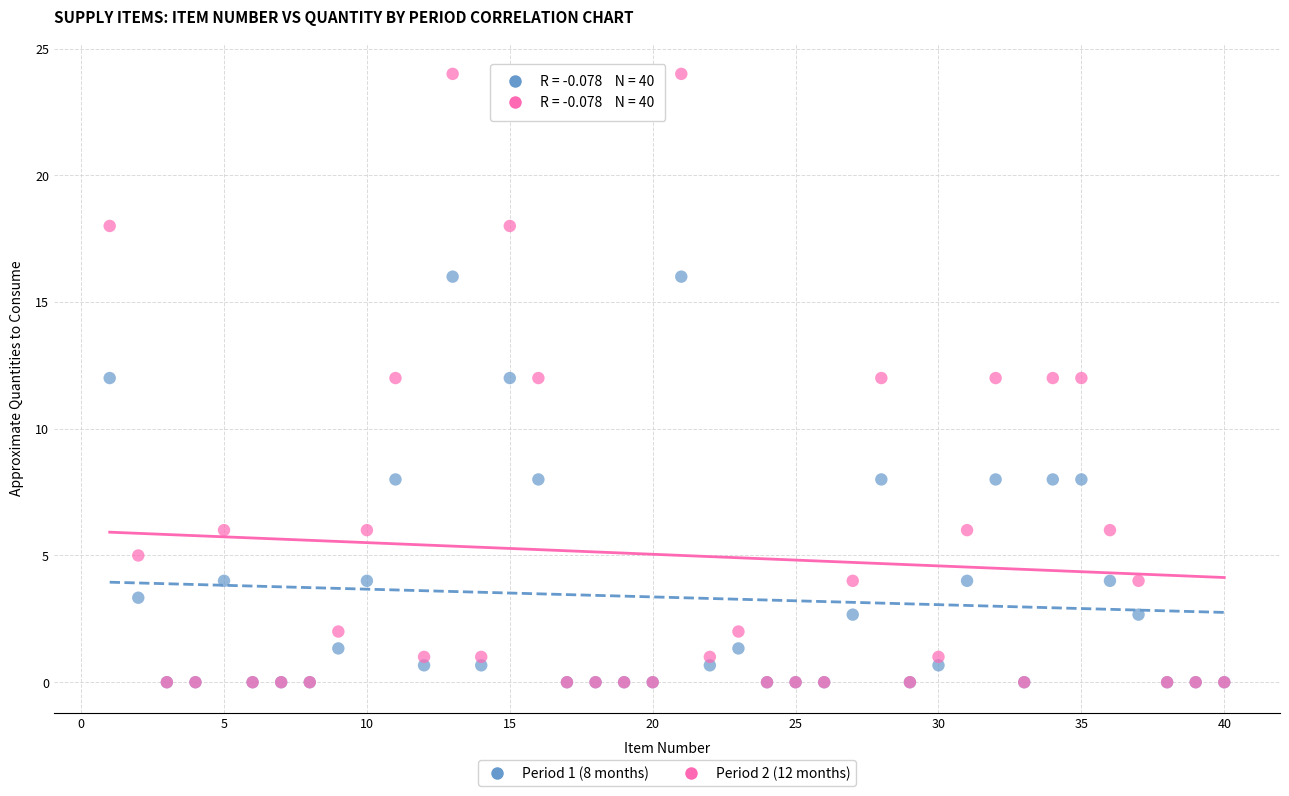

Which series has the largest Y range (max minus min)?

Period 2 (12 months)